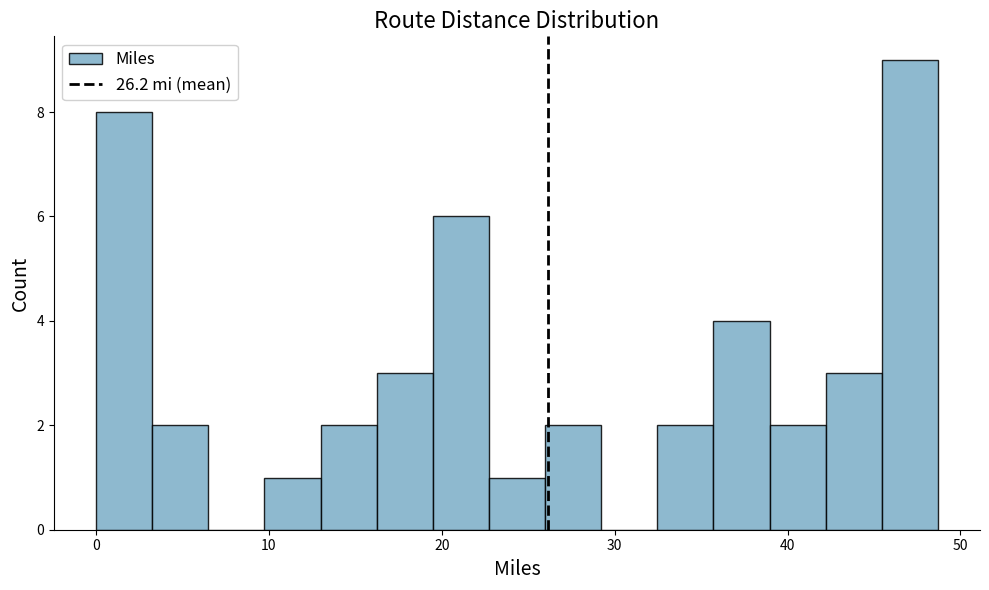

Read against the x-axis, roughly where is the centre of the tallest bar?

47